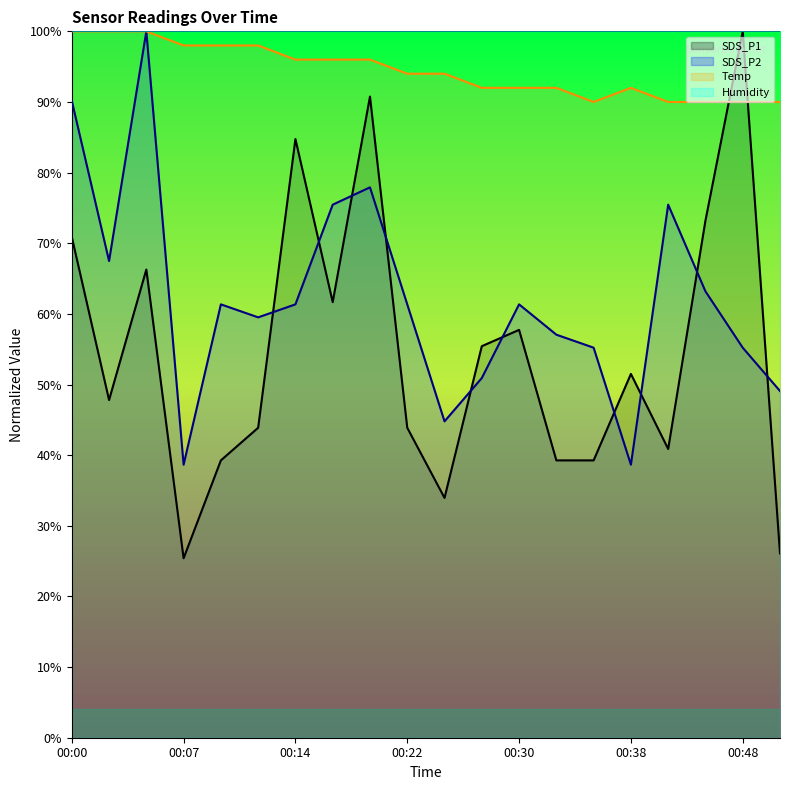

List the series in order of their peak value, lowest first.

SDS_P1, SDS_P2, Temp